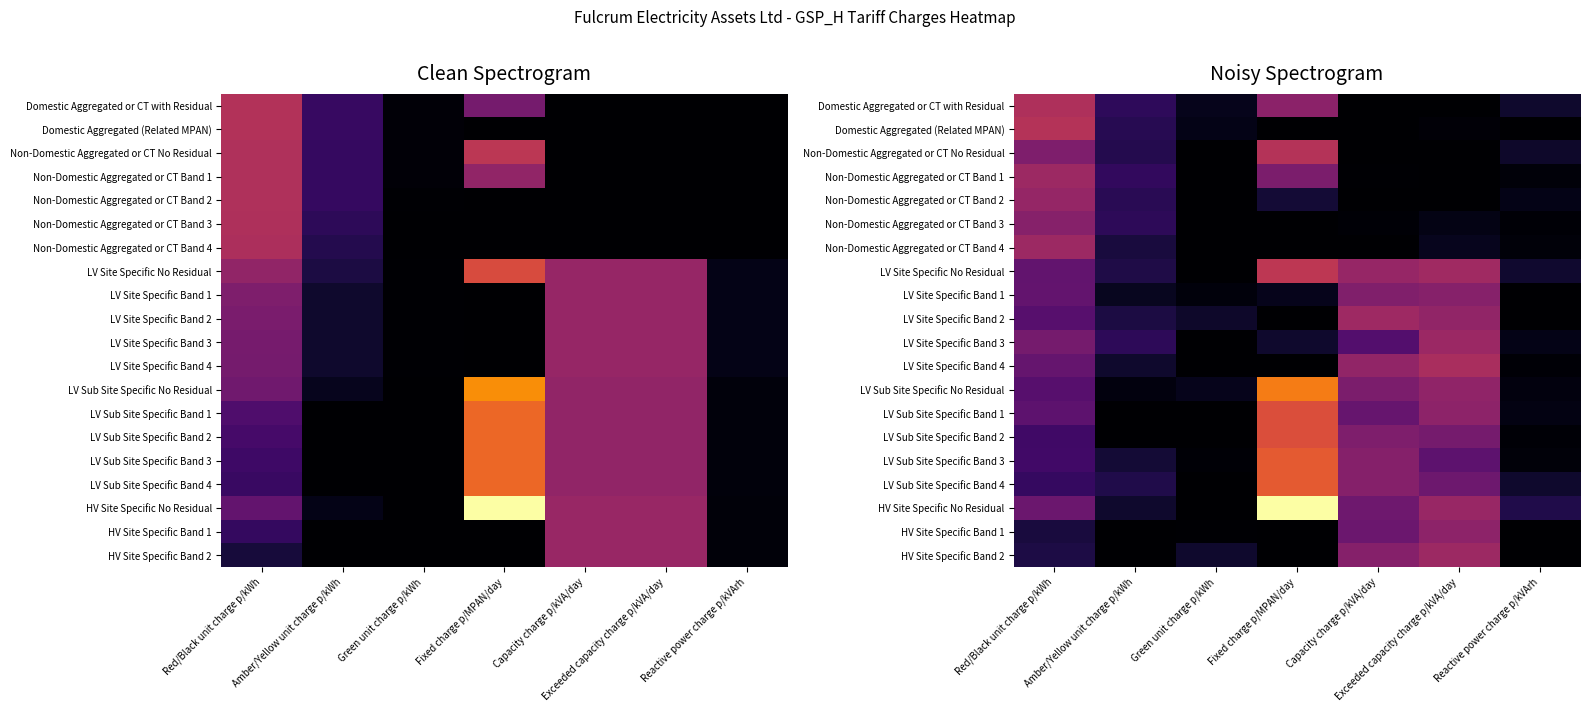

What is the sum of the LV Sub Site Specific Band 3 values at Green unit charge p/kWh and Capacity charge p/kVA/day?

2.2